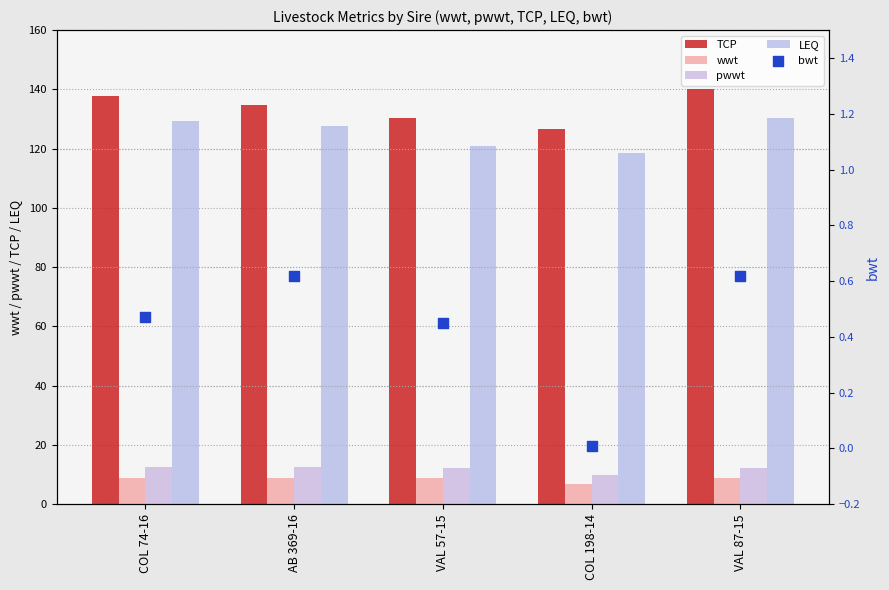

What are all the series names shown in the legend?

TCP, wwt, pwwt, LEQ, bwt